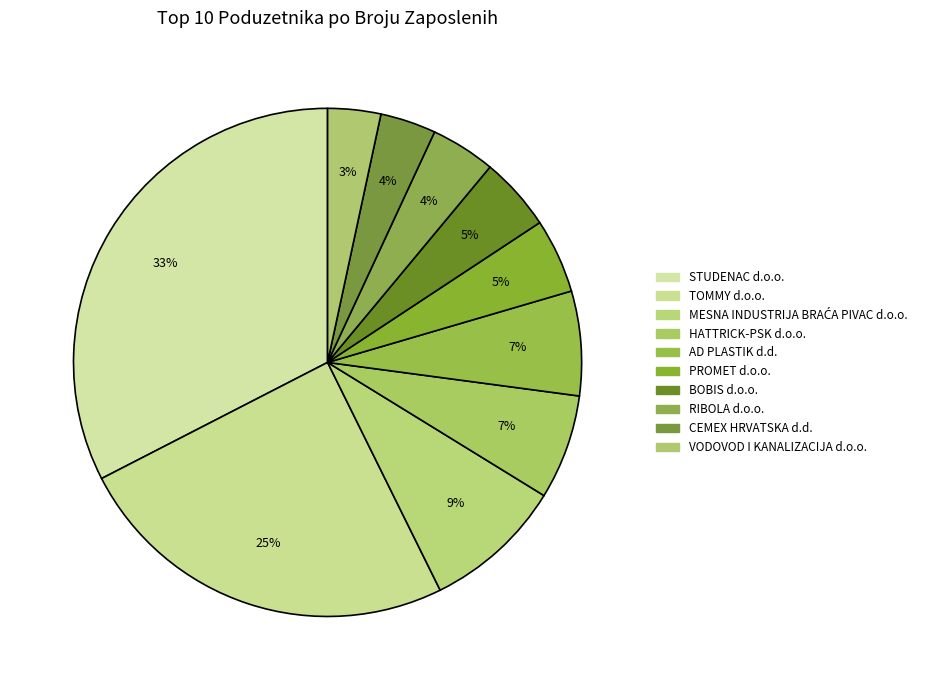

Is the sum of HATTRICK-PSK d.o.o. and AD PLASTIK d.d. greater than half?

No